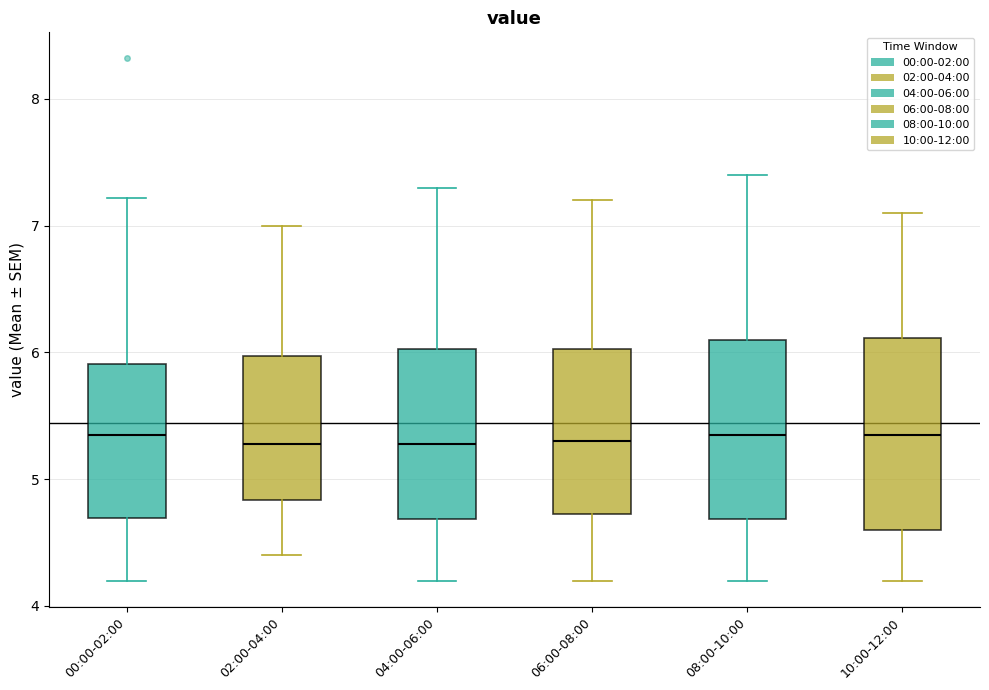

Reading left to right, transcribe this box plot: for each box, give where its median line is, the range the box spans, and where its two whiskers end, as read against the y-axis. The values are not printed on the chart, so give them approximately, as read against the axis.

00:00-02:00: median 5.4, box 4.7 to 5.9, whiskers 4.2 to 7.2
02:00-04:00: median 5.3, box 4.8 to 6.0, whiskers 4.4 to 7.0
04:00-06:00: median 5.3, box 4.7 to 6.0, whiskers 4.2 to 7.3
06:00-08:00: median 5.3, box 4.7 to 6.0, whiskers 4.2 to 7.2
08:00-10:00: median 5.4, box 4.7 to 6.1, whiskers 4.2 to 7.4
10:00-12:00: median 5.4, box 4.6 to 6.1, whiskers 4.2 to 7.1